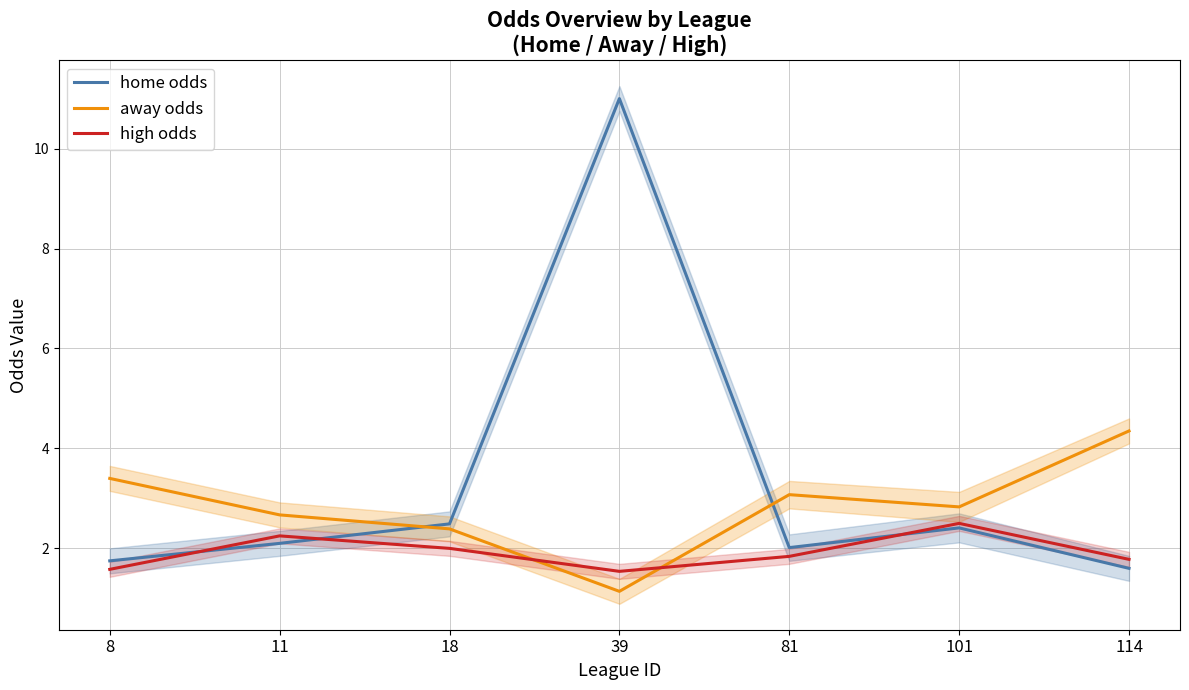

What is the average value of the high odds series?

1.9